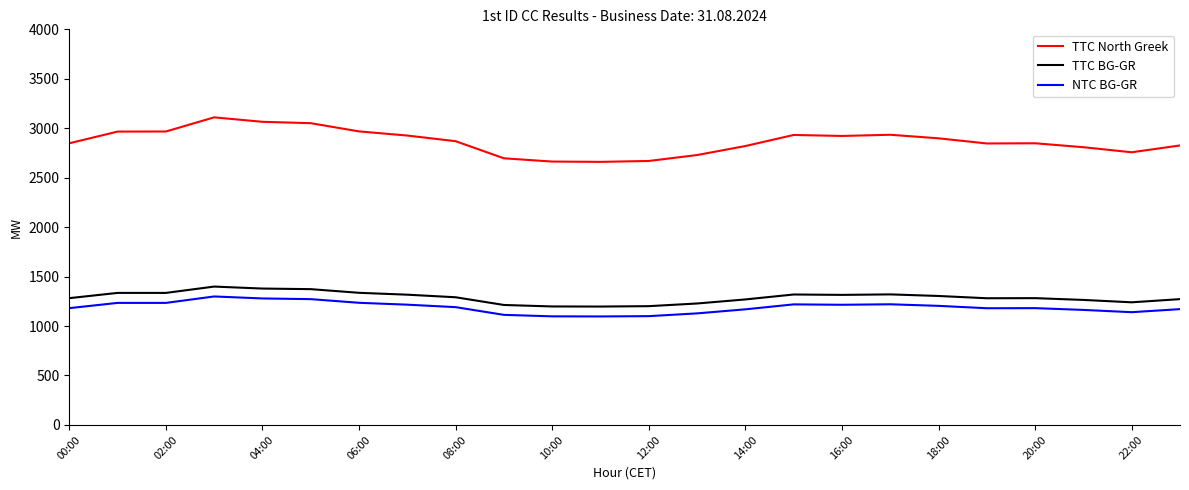

Which series has the largest total across all categories?

TTC North Greek